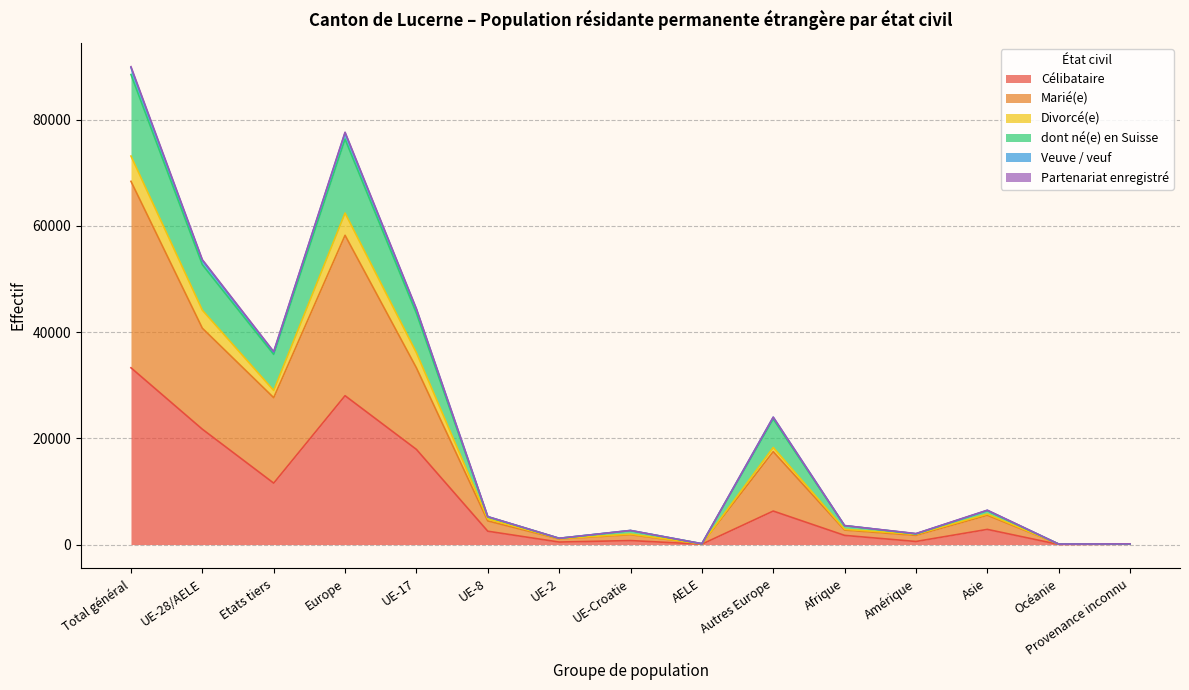

Is it true that Veuve / veuf equals 36 at AELE?

False